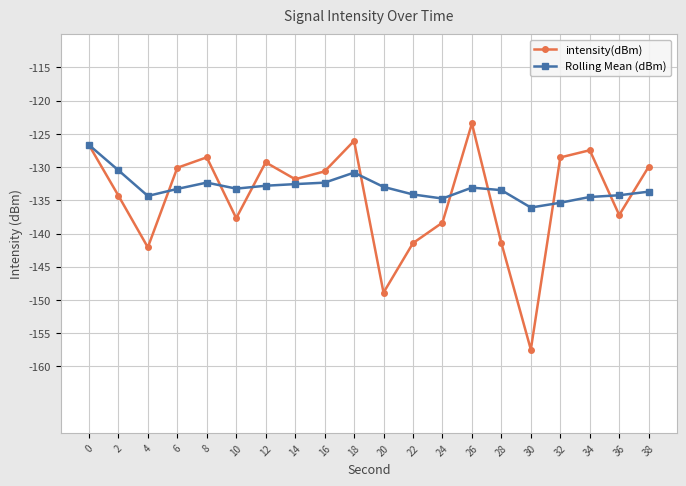

At 10, list the series in order from largest to smallest.

Rolling Mean (dBm), intensity(dBm)